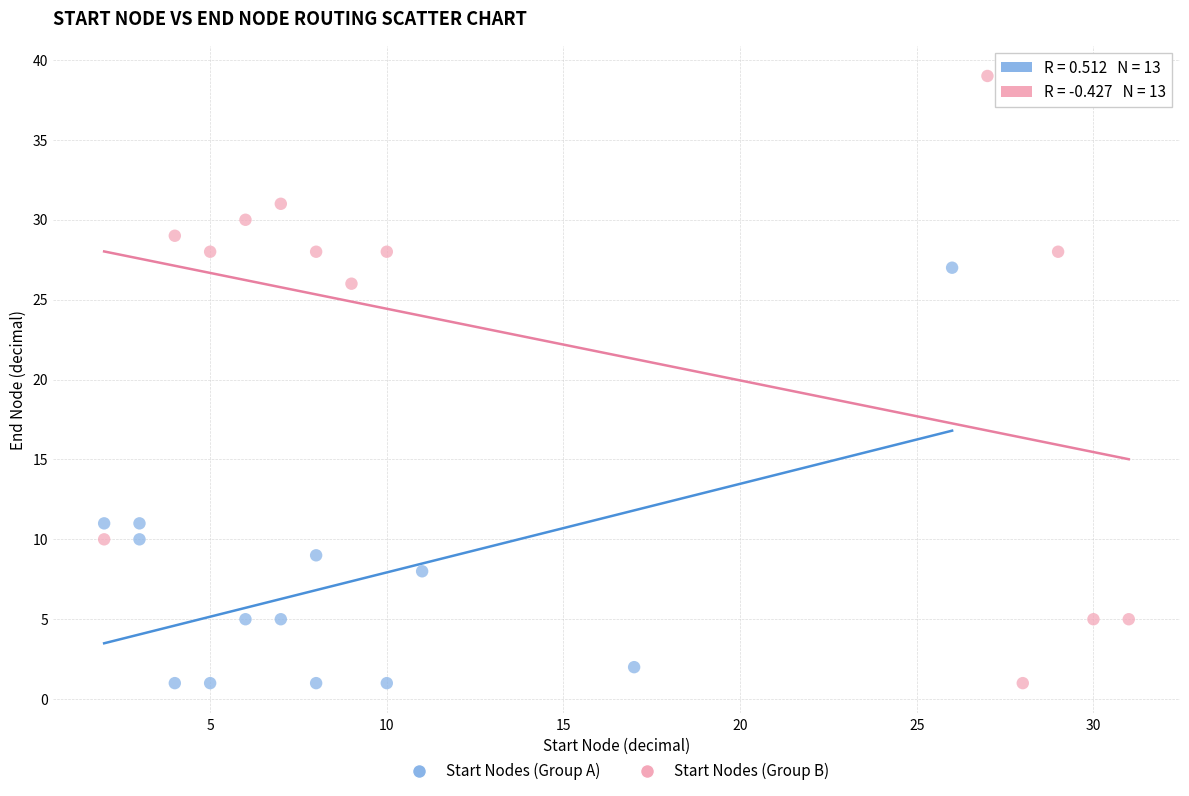

Which series has the largest Y range (max minus min)?

Start Nodes (Group B)